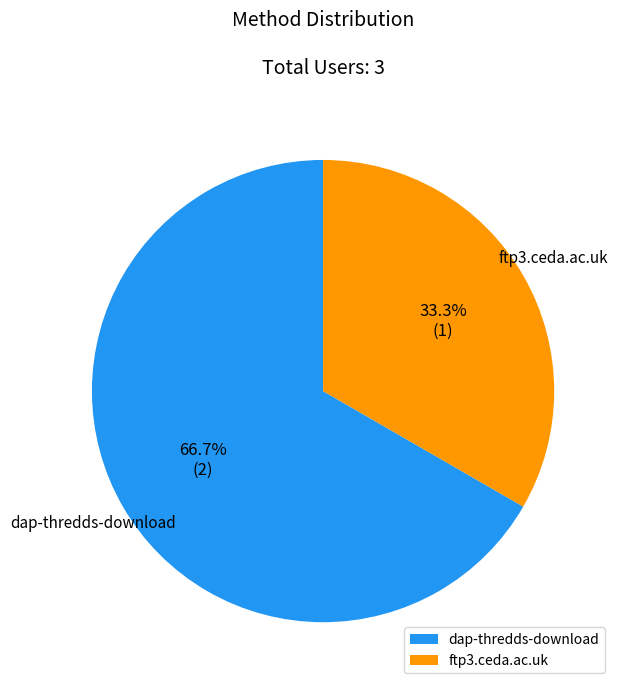

What percentage do dap-thredds-download and ftp3.ceda.ac.uk together represent?

100.0%